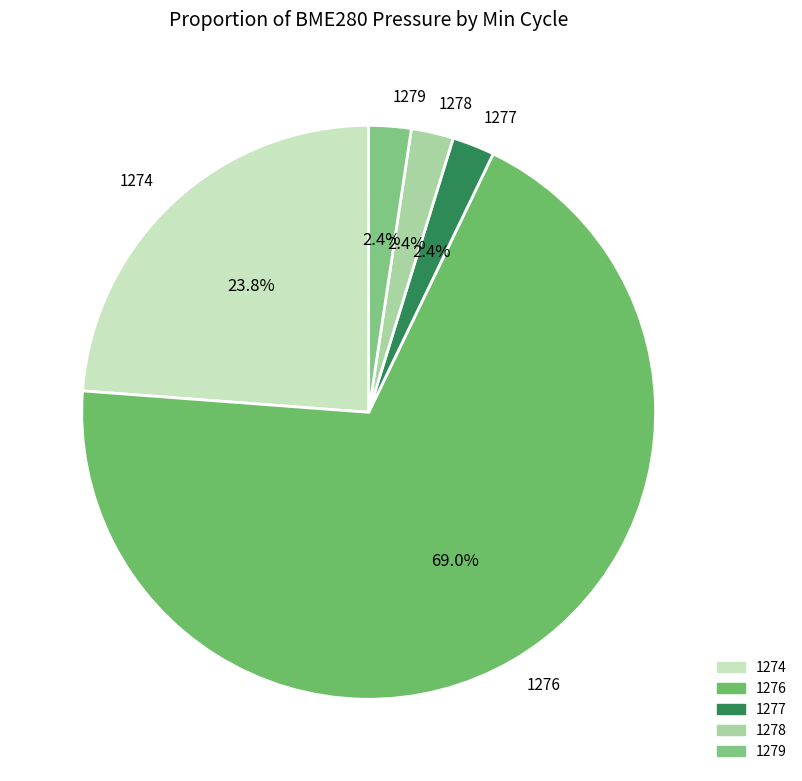

Does any single category account for the majority?

Yes